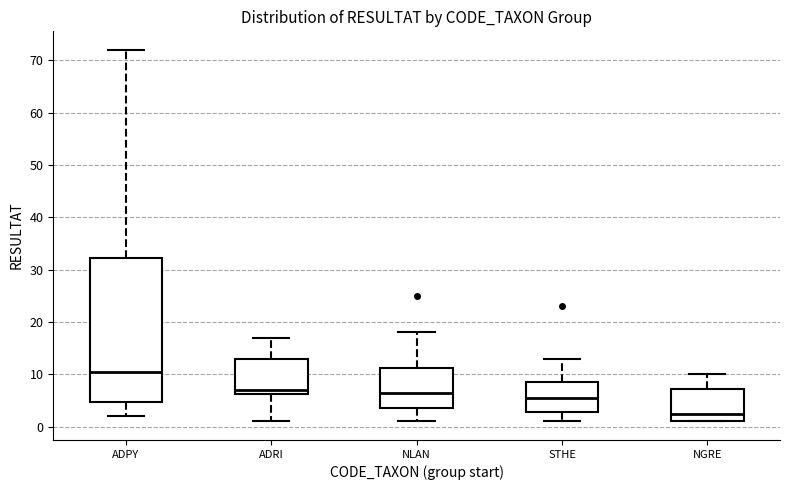

Comparing the boxes themselves (not the whiskers), which one is the tallest?

ADPY